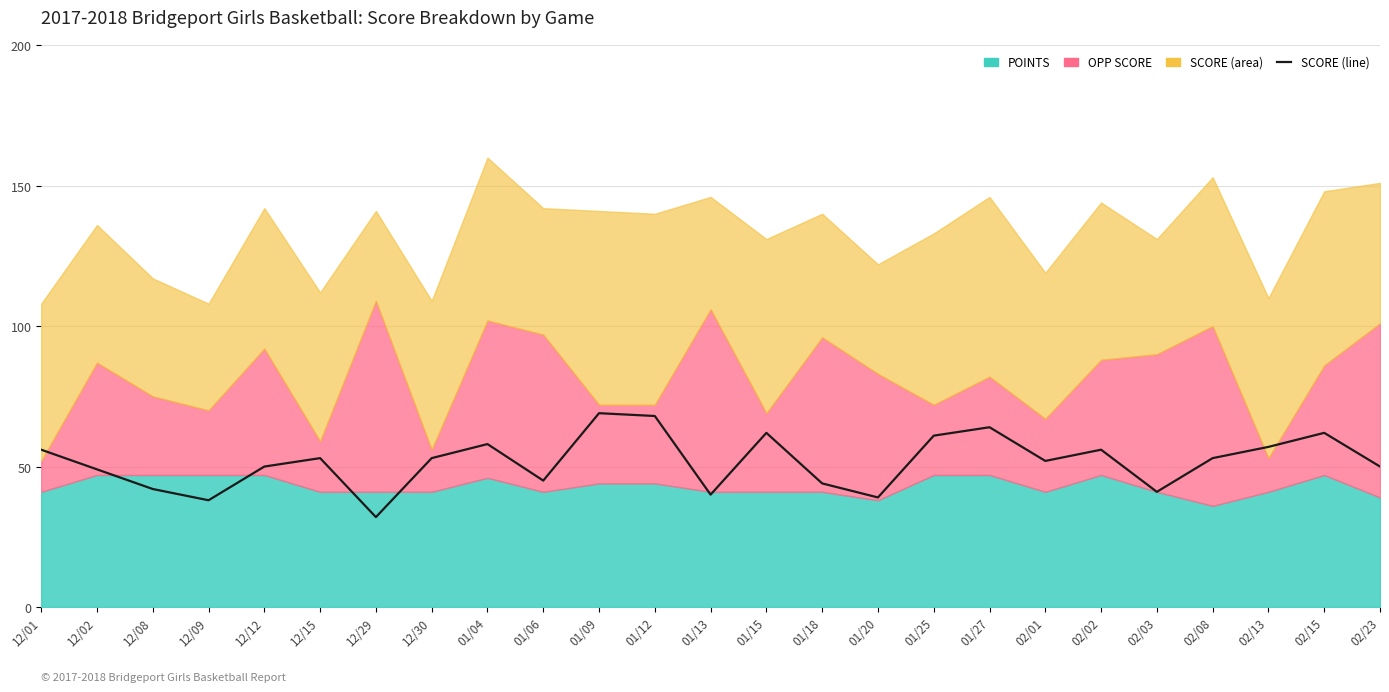

Between 12/02 and 02/01, which is larger?

02/01